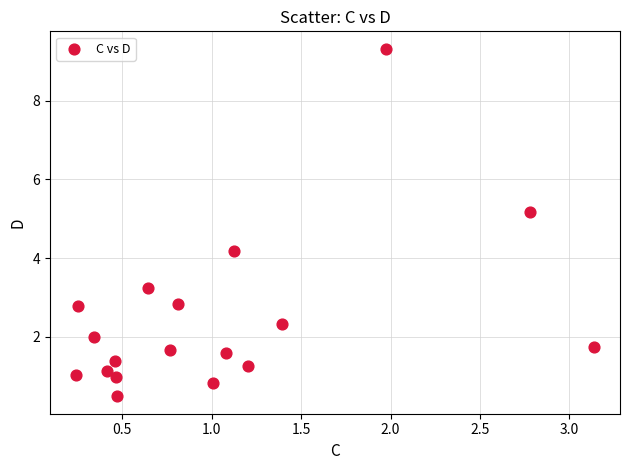

What Y value in the scatter plot is closest to 4?

4.2